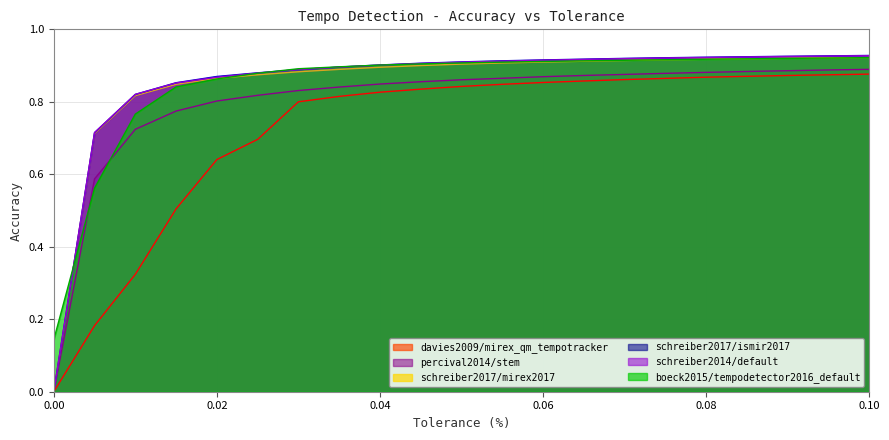

Rank the series by their maximum value, from highest to lowest.

schreiber2017/ismir2017, schreiber2014/default, schreiber2017/mirex2017, boeck2015/tempodetector2016_default, percival2014/stem, davies2009/mirex_qm_tempotracker